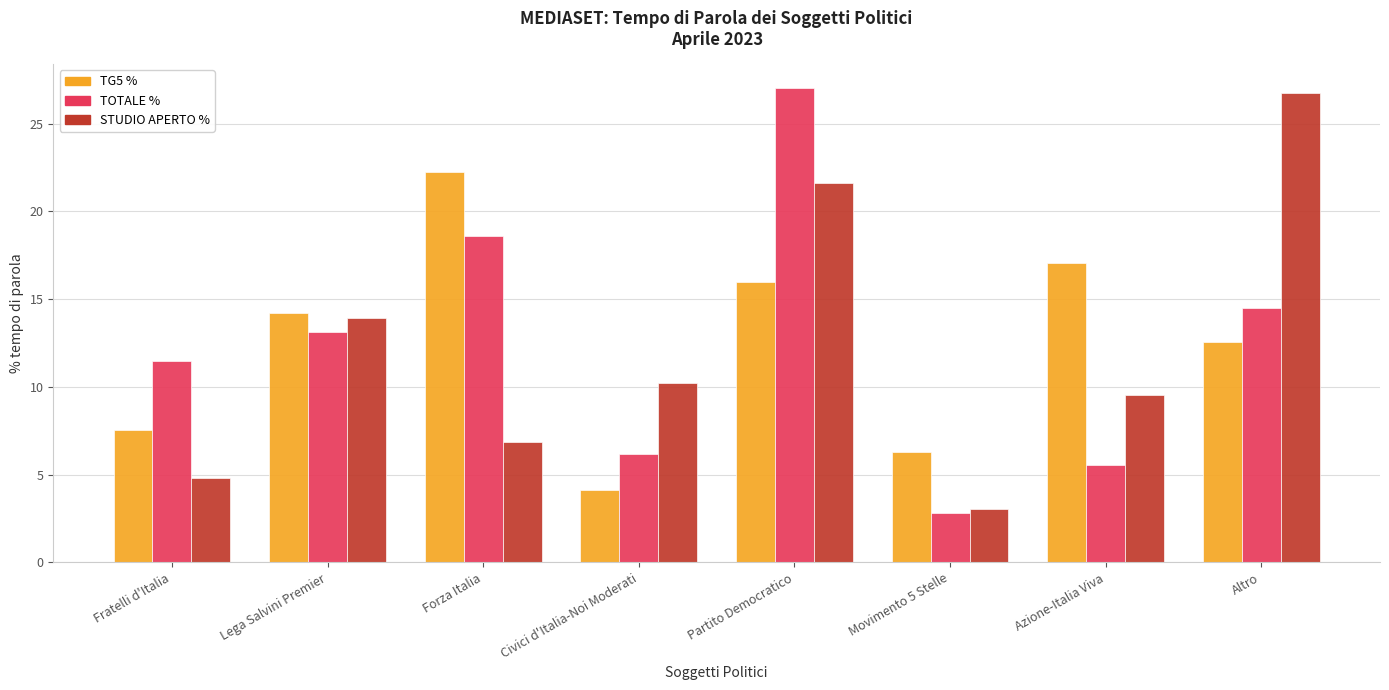

What are all the series names shown in the legend?

TG5 %, TOTALE %, STUDIO APERTO %